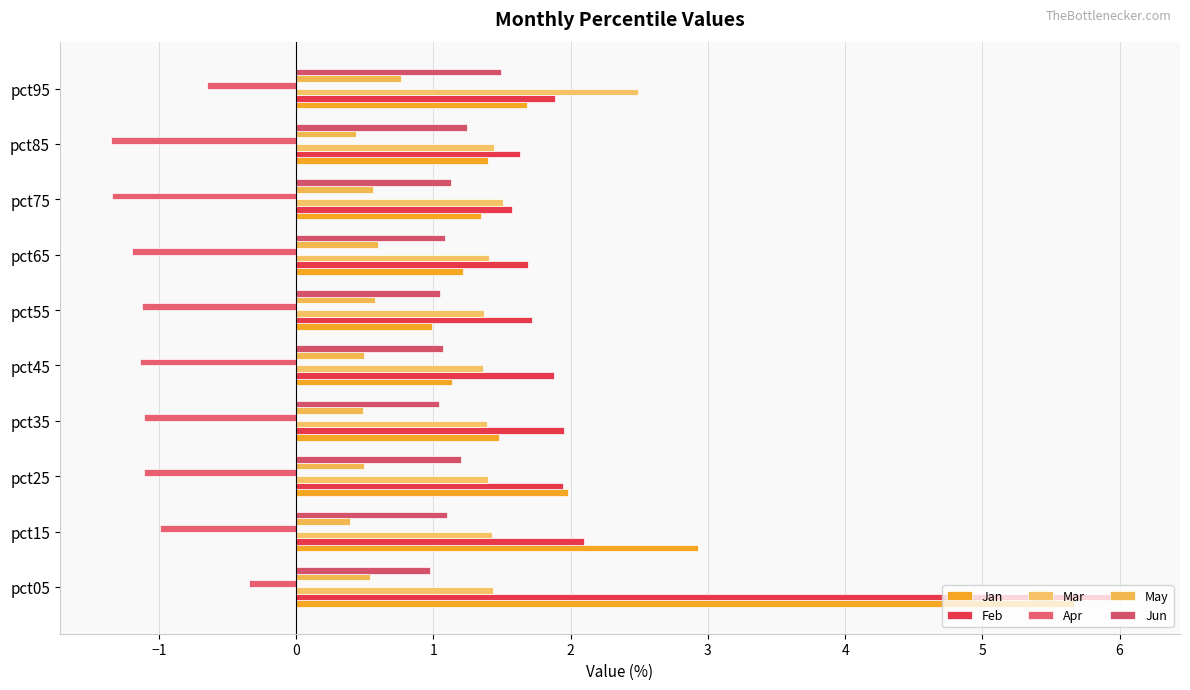

What is the value of the Apr bar at the 8th from the left?

-1.3